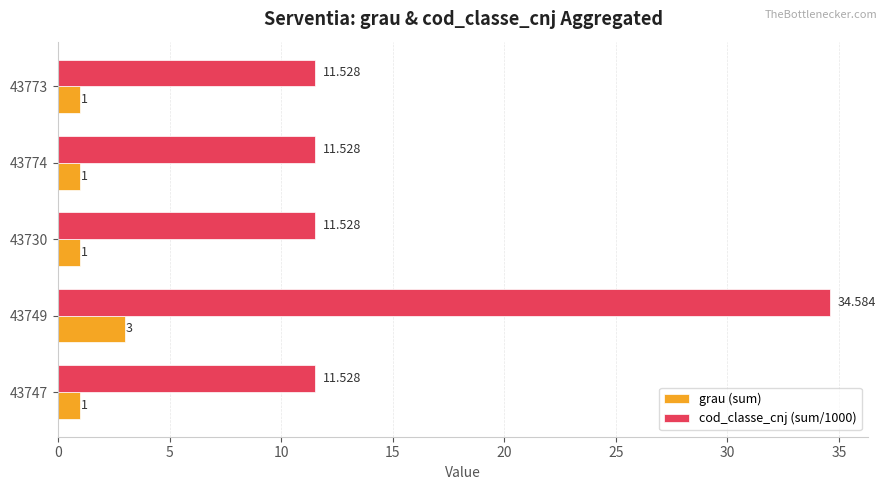

What are all the series names shown in the legend?

grau (sum), cod_classe_cnj (sum/1000)